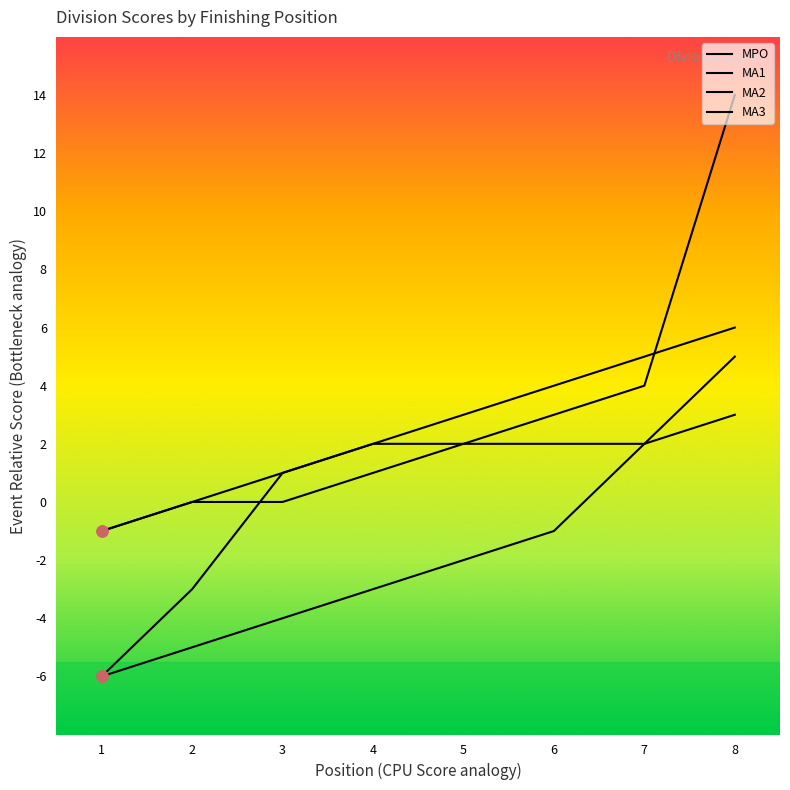

What is the spread (max minus min) of values at 8?

11